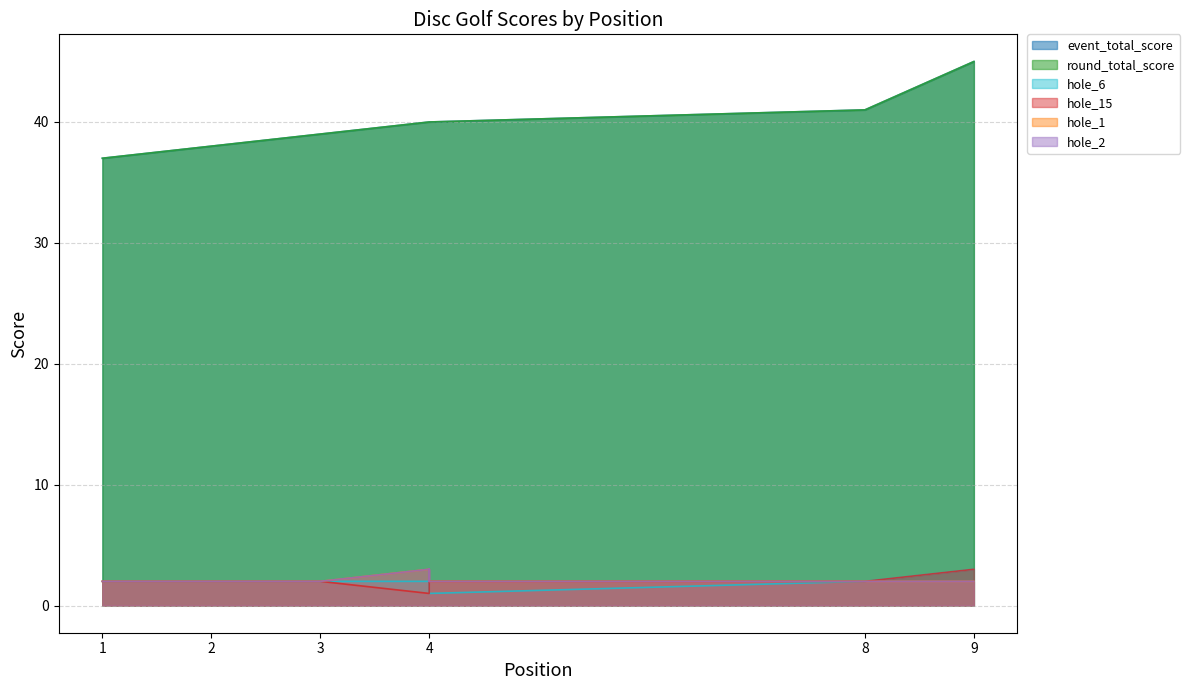

At which category does the chart reach its peak across all series?

9